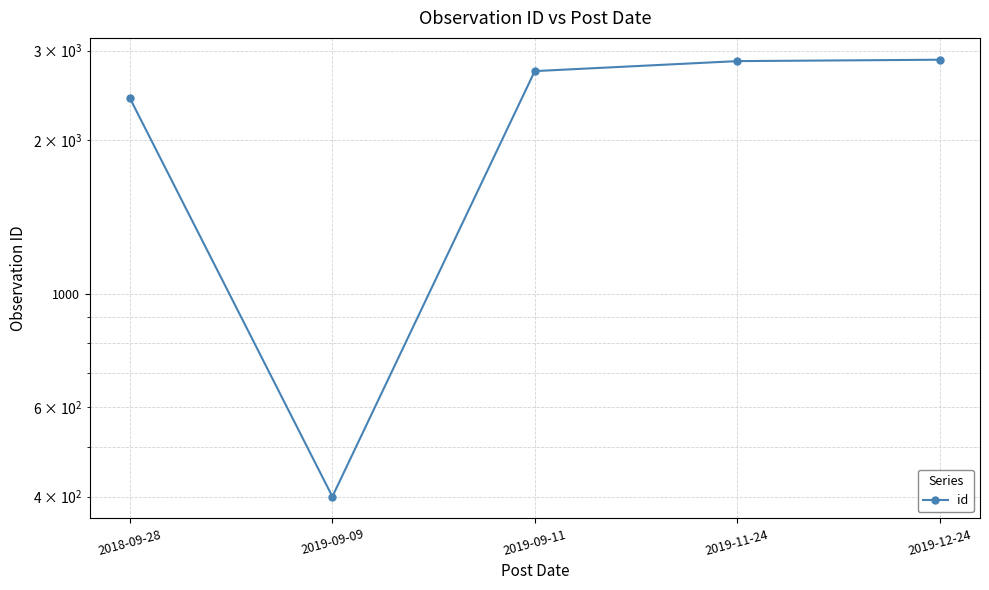

What is the value of the 5th point from the left?

2878